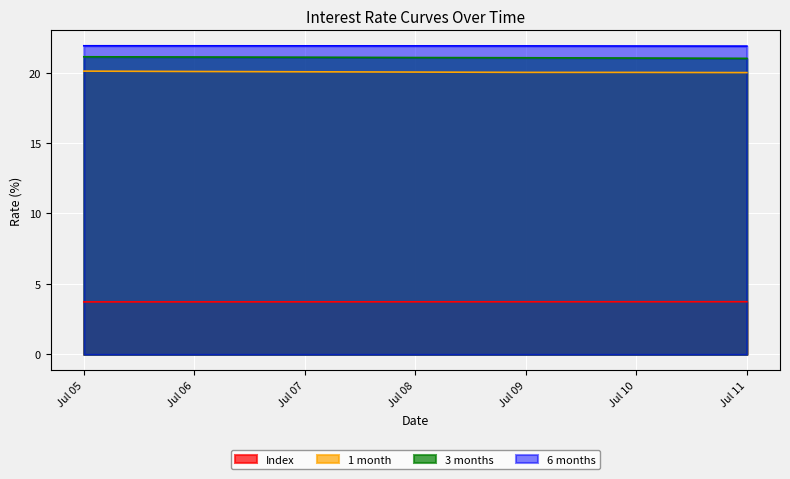

At which label is 6 months closest to 21?

2025-07-11